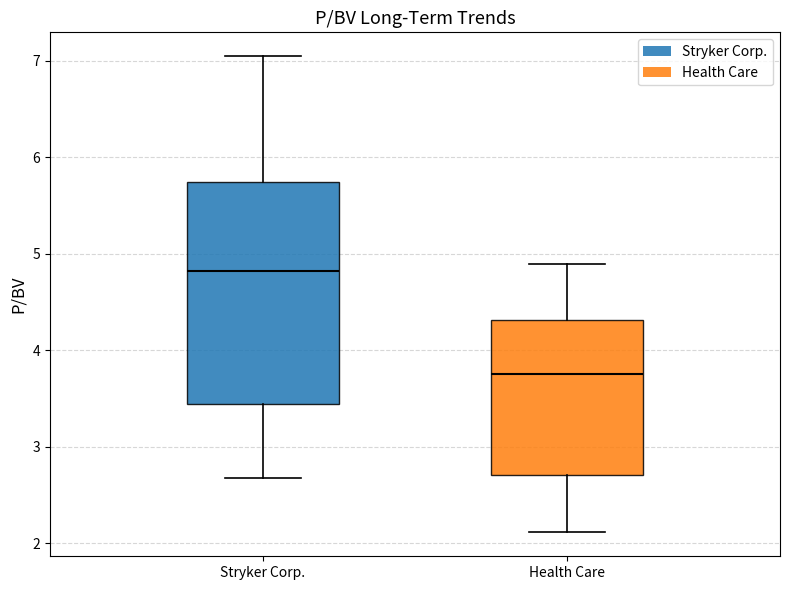

Reading left to right, transcribe this box plot: for each box, give where its median line is, the range the box spans, and where its two whiskers end, as read against the y-axis. The values are not printed on the chart, so give them approximately, as read against the axis.

Stryker Corp.: median 4.8, box 3.4 to 5.7, whiskers 2.7 to 7.1
Health Care: median 3.8, box 2.7 to 4.3, whiskers 2.1 to 4.9